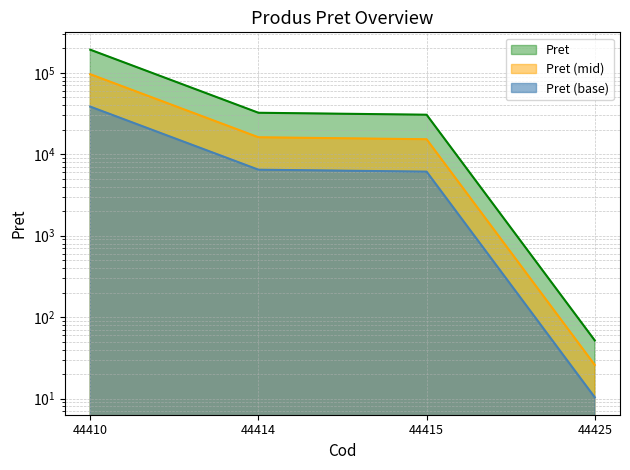

Which has a higher value, 44414 or 44425?

44414